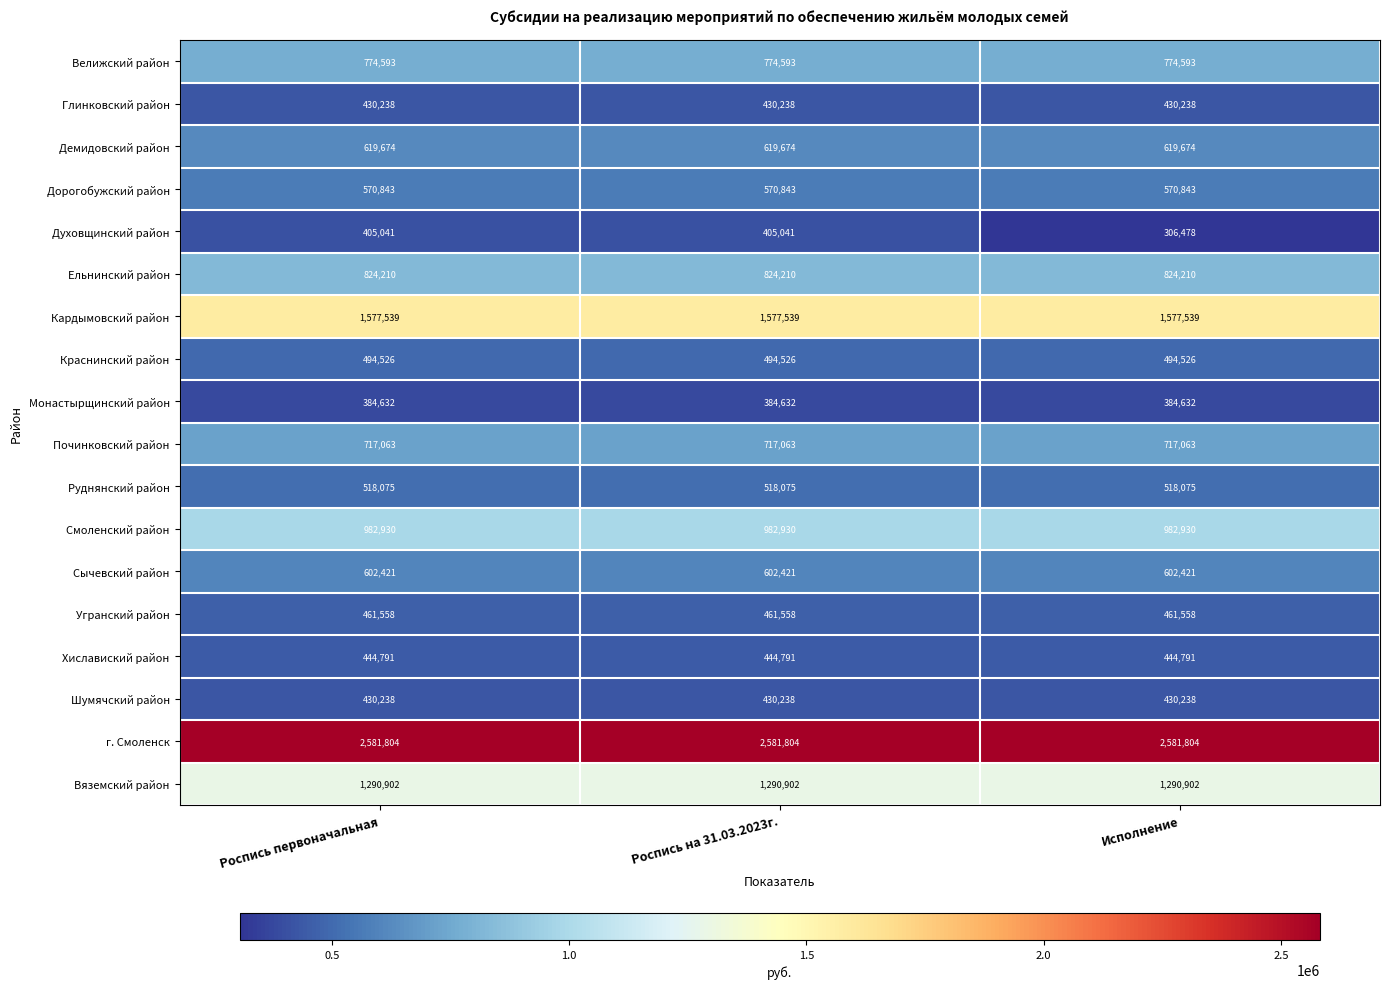

What is the greatest value displayed?

2581804